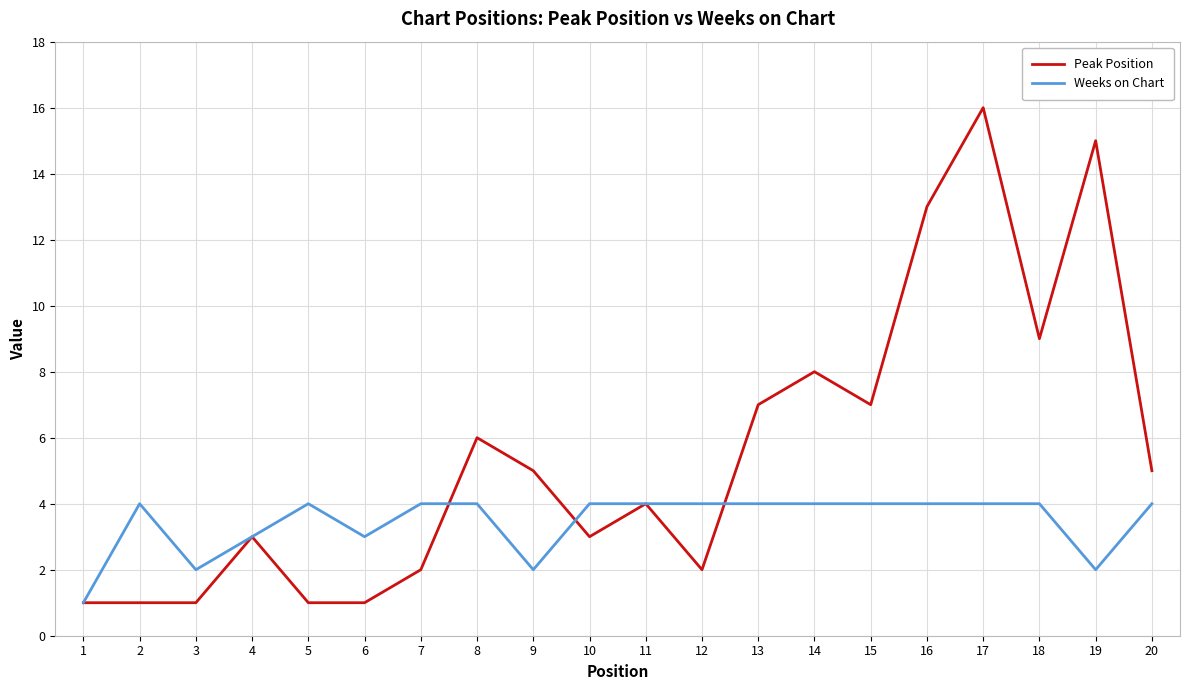

What is the smallest value displayed?

1